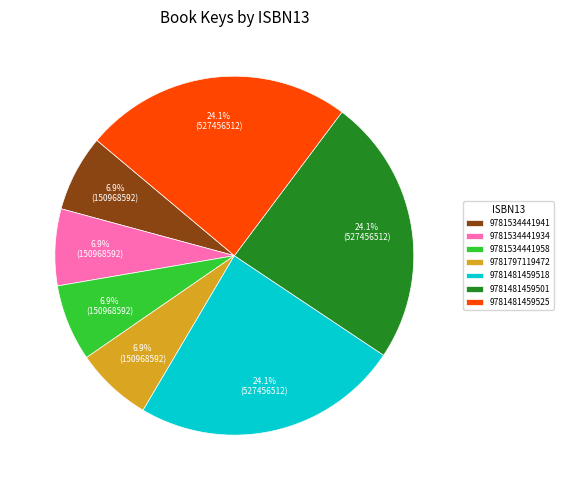

How many segments does this pie chart have?

7